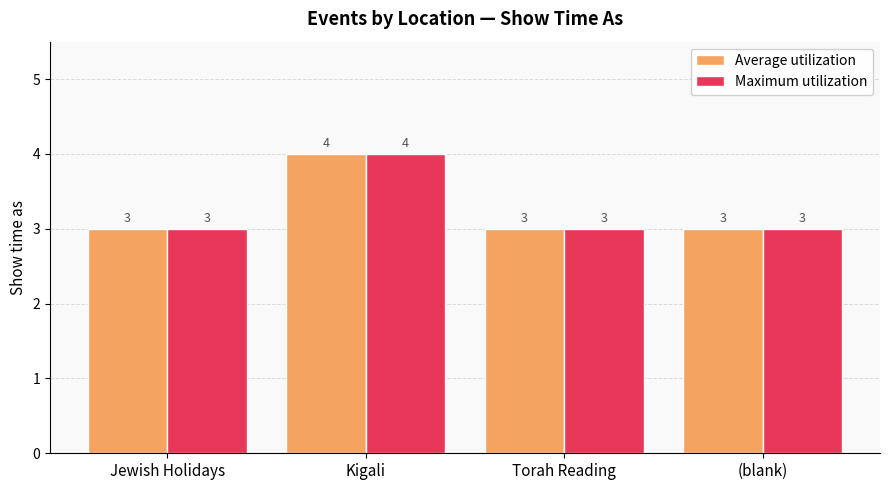

How many distinct data groups are displayed?

2